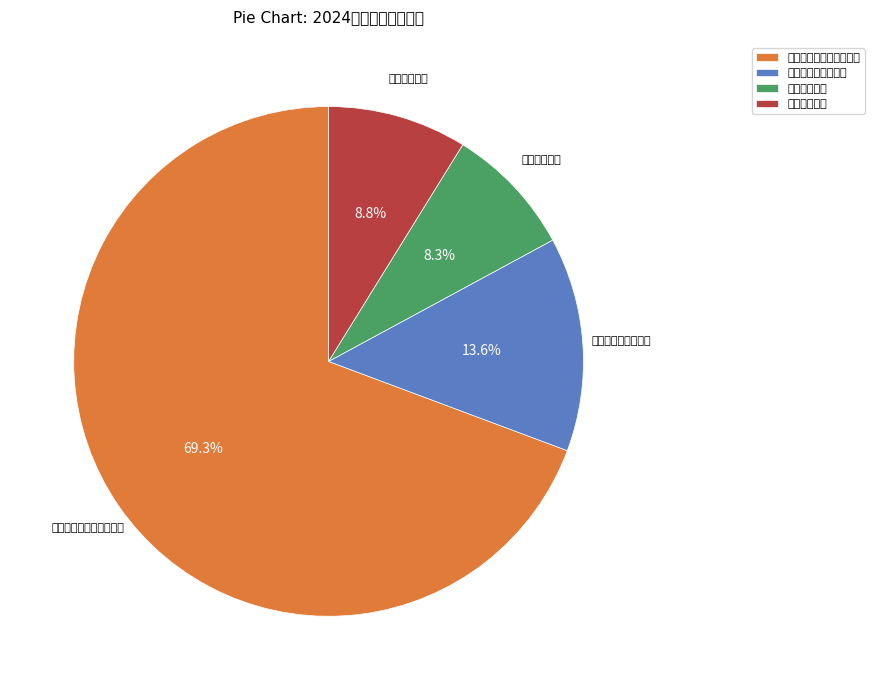

Rank the categories by value from highest to lowest.

文化旅游体育与传媒支出, 社会保障和就业支出, 住房保障支出, 卫生健康支出